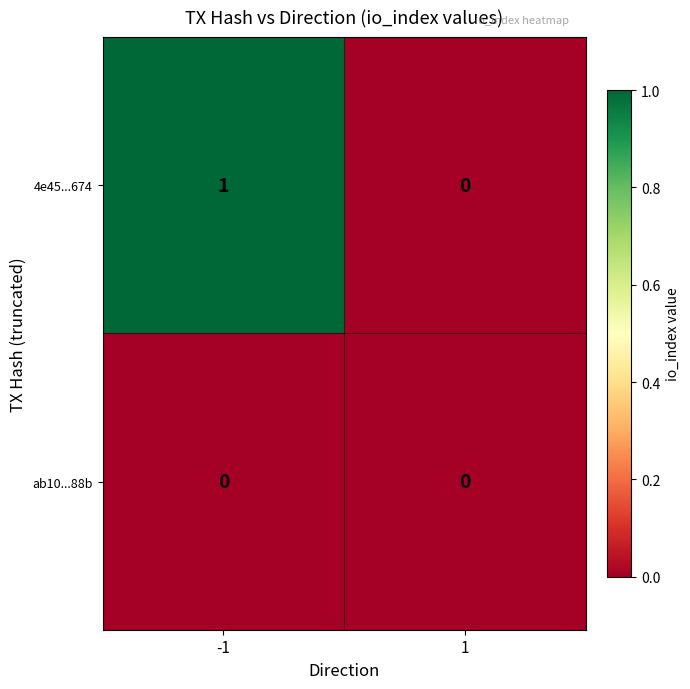

Which series changed the most between -1 and 1?

4e45...674